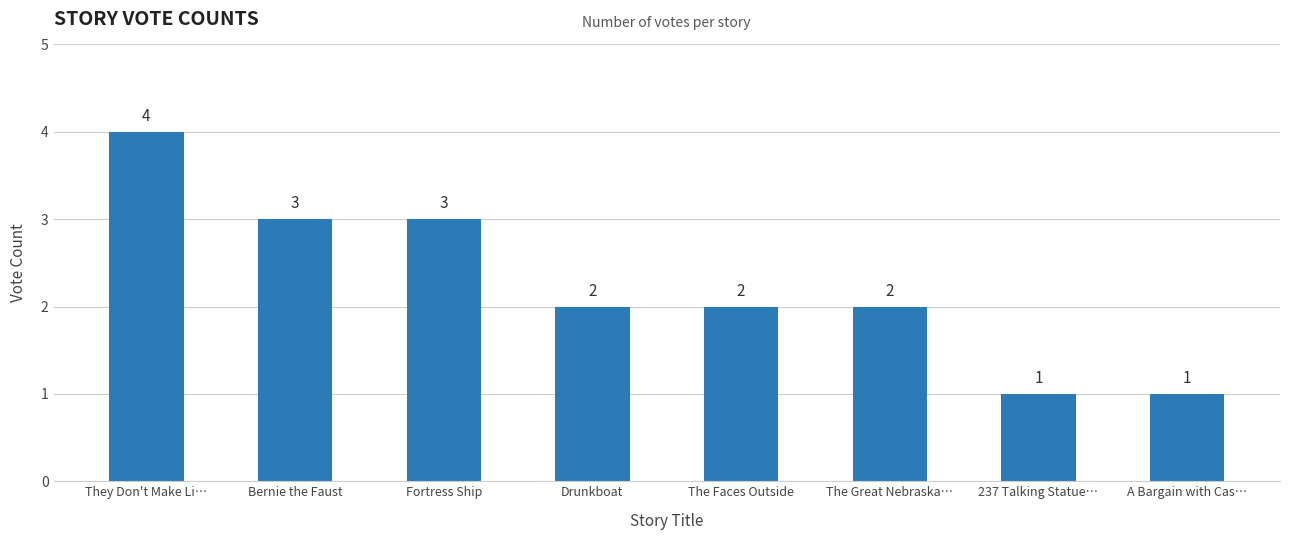

Which label corresponds to the largest value in the chart?

They Don't Make Li…